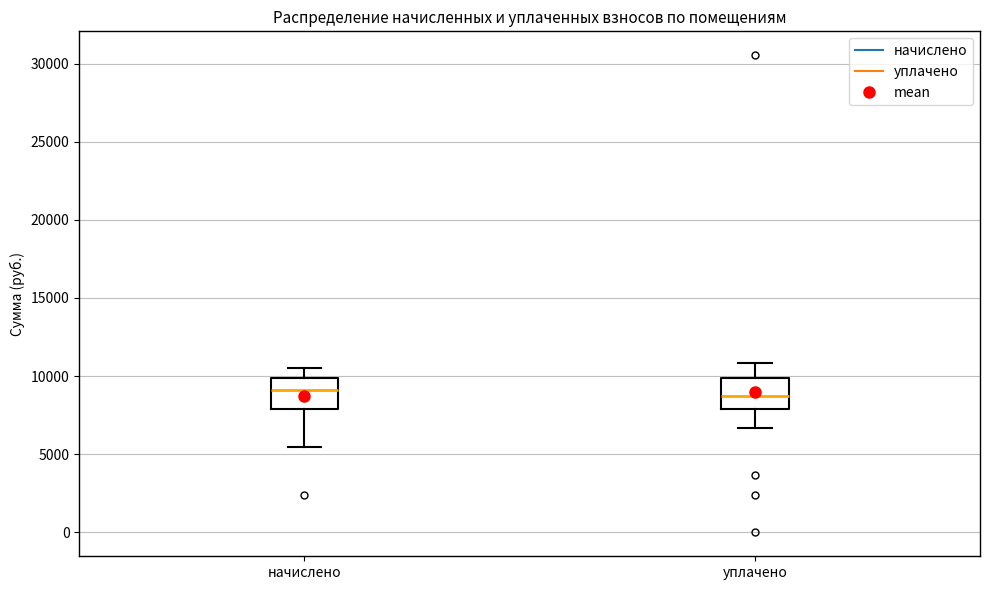

Where does the upper whisker of the box for уплачено end on the y-axis? The values are not printed on the chart, so give them approximately, as read against the axis.

11000